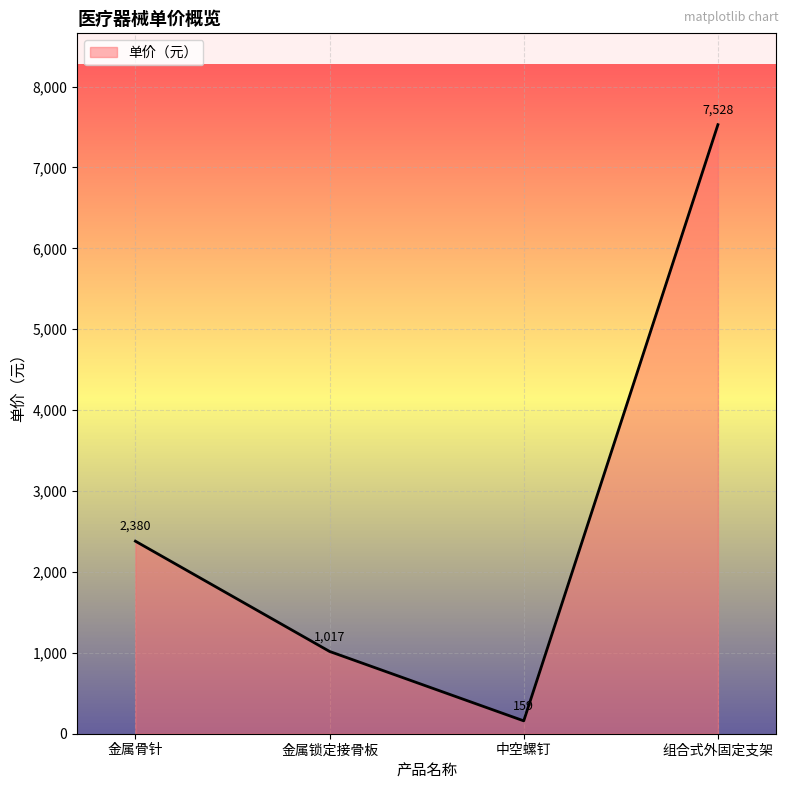

Count the number of categories in the chart.

4